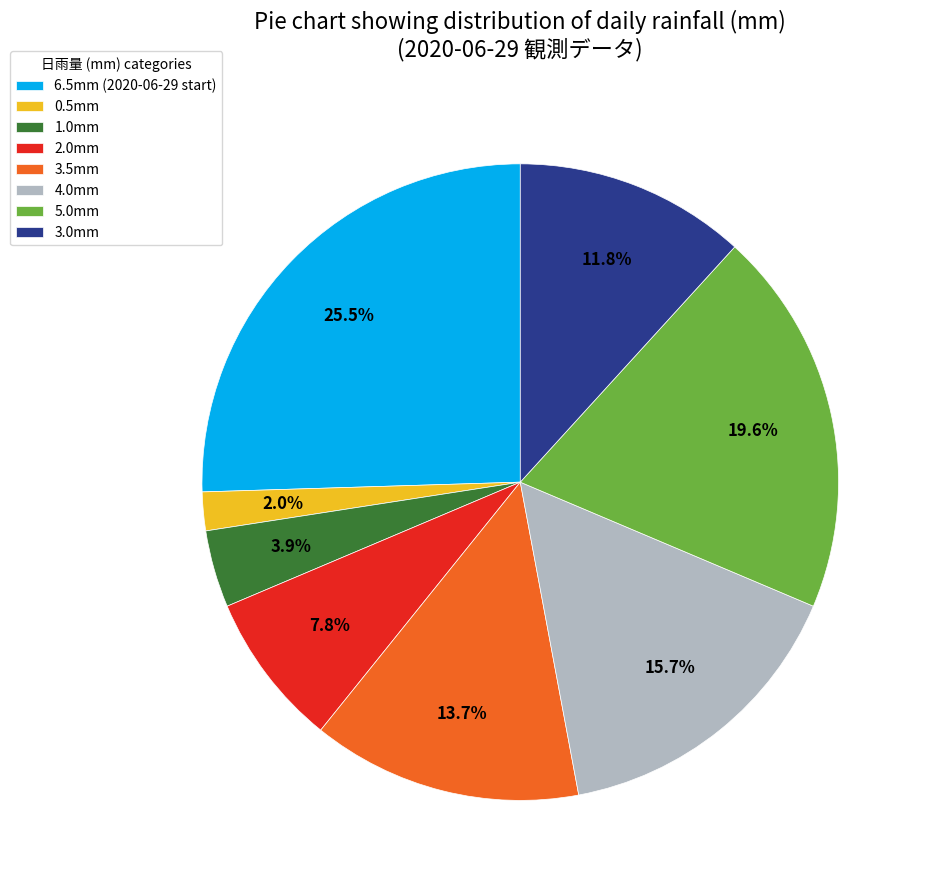

How much of the chart is everything except 3.5mm?

86.3%